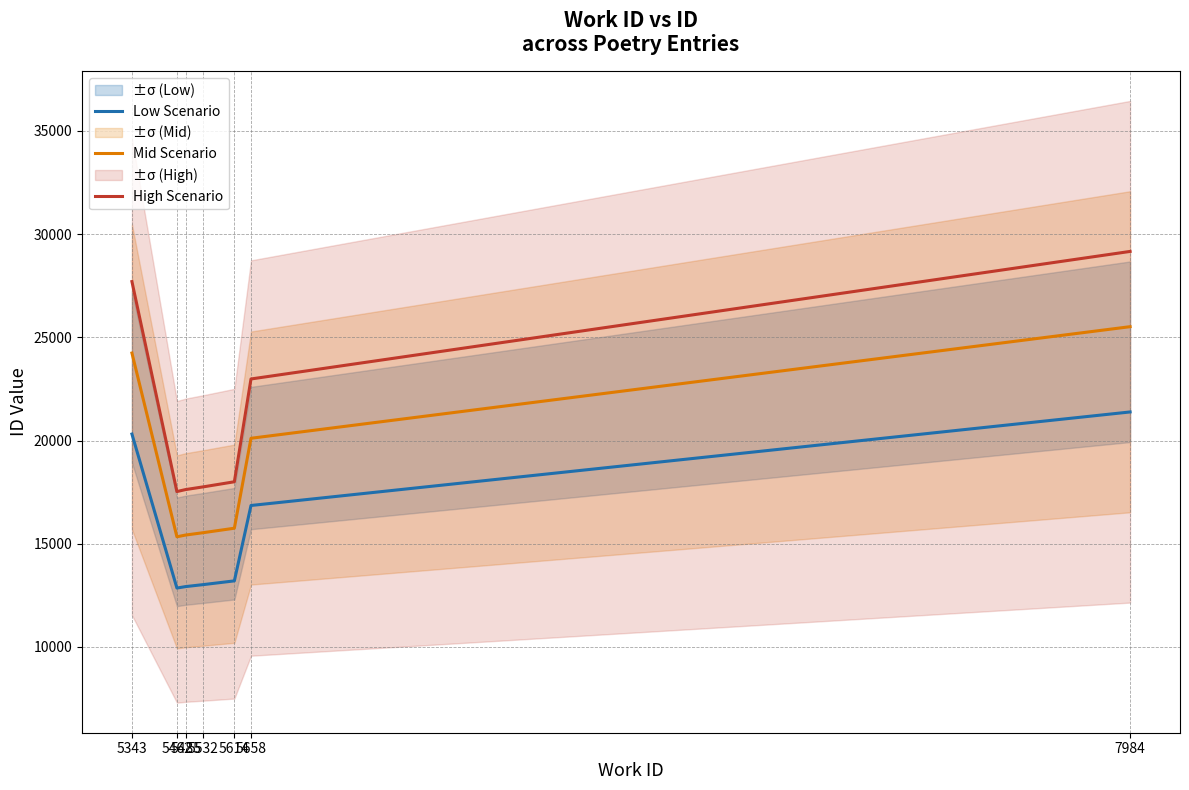

Reading left to right, list all the values displayed in this chart.

Low Scenario: 20315.7	12855.9	12926.3	13023.1	13203.5	16855.5	21386.6
Mid Scenario: 24240.3	15339.5	15423.5	15539.0	15754.2	20111.7	25518.2
High Scenario: 27703.2	17530.8	17626.8	17758.8	18004.8	22984.8	29163.6